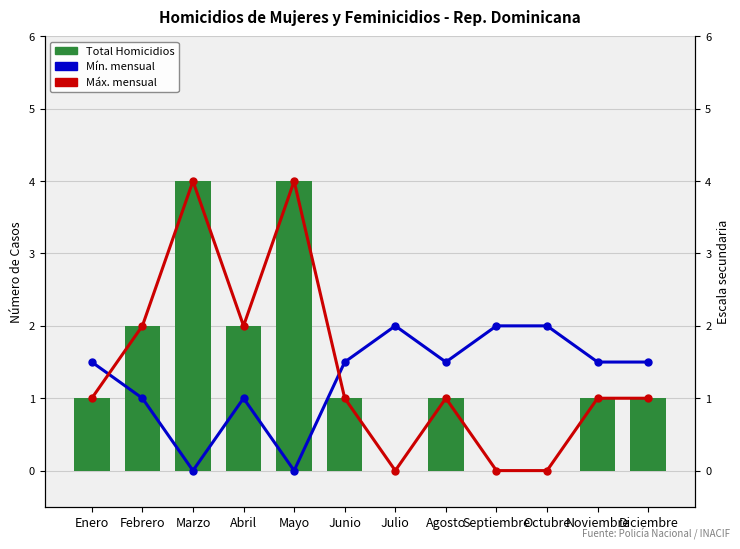

At how many categories does at least one series exceed 3?

2